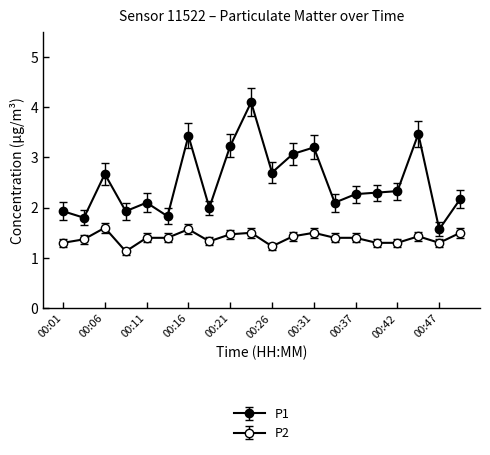

Rank the categories by P2 value from highest to lowest.

00:06, 00:16, 00:24, 00:31, 00:49, 00:21, 00:29, 00:44, 00:11, 00:13, 00:34, 00:37, 00:03, 00:18, 00:01, 00:39, 00:42, 00:47, 00:26, 00:08